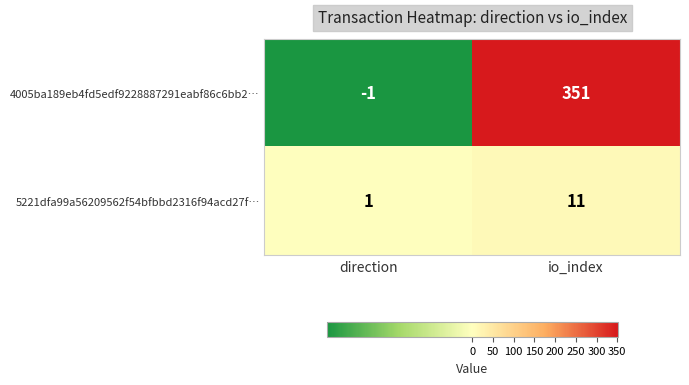

What is the smallest value displayed?

-1